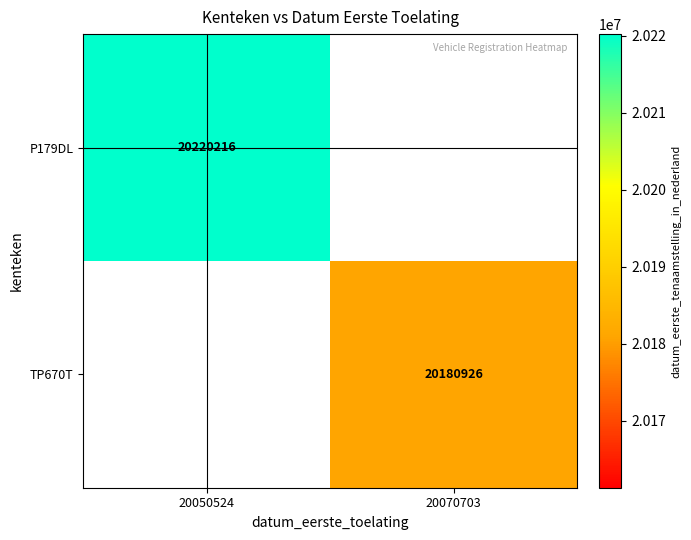

The value of P179DL at 20050524 is 20220216. True or false?

True